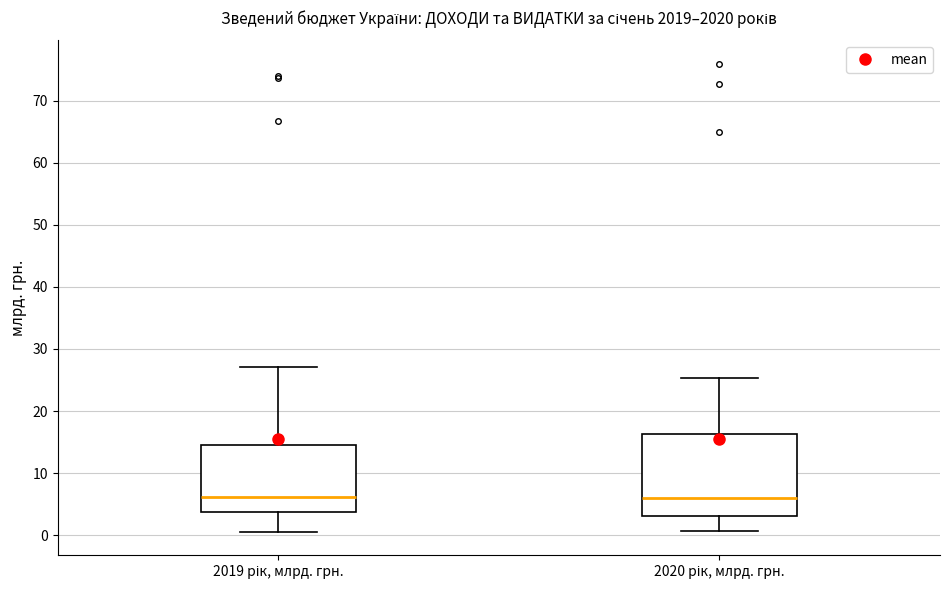

Reading left to right, transcribe this box plot: for each box, give where its median line is, the range the box spans, and where its two whiskers end, as read against the y-axis. The values are not printed on the chart, so give them approximately, as read against the axis.

2019 рік, млрд. грн.: median 6, box 4 to 15, whiskers 1 to 27
2020 рік, млрд. грн.: median 6, box 3 to 16, whiskers 1 to 25